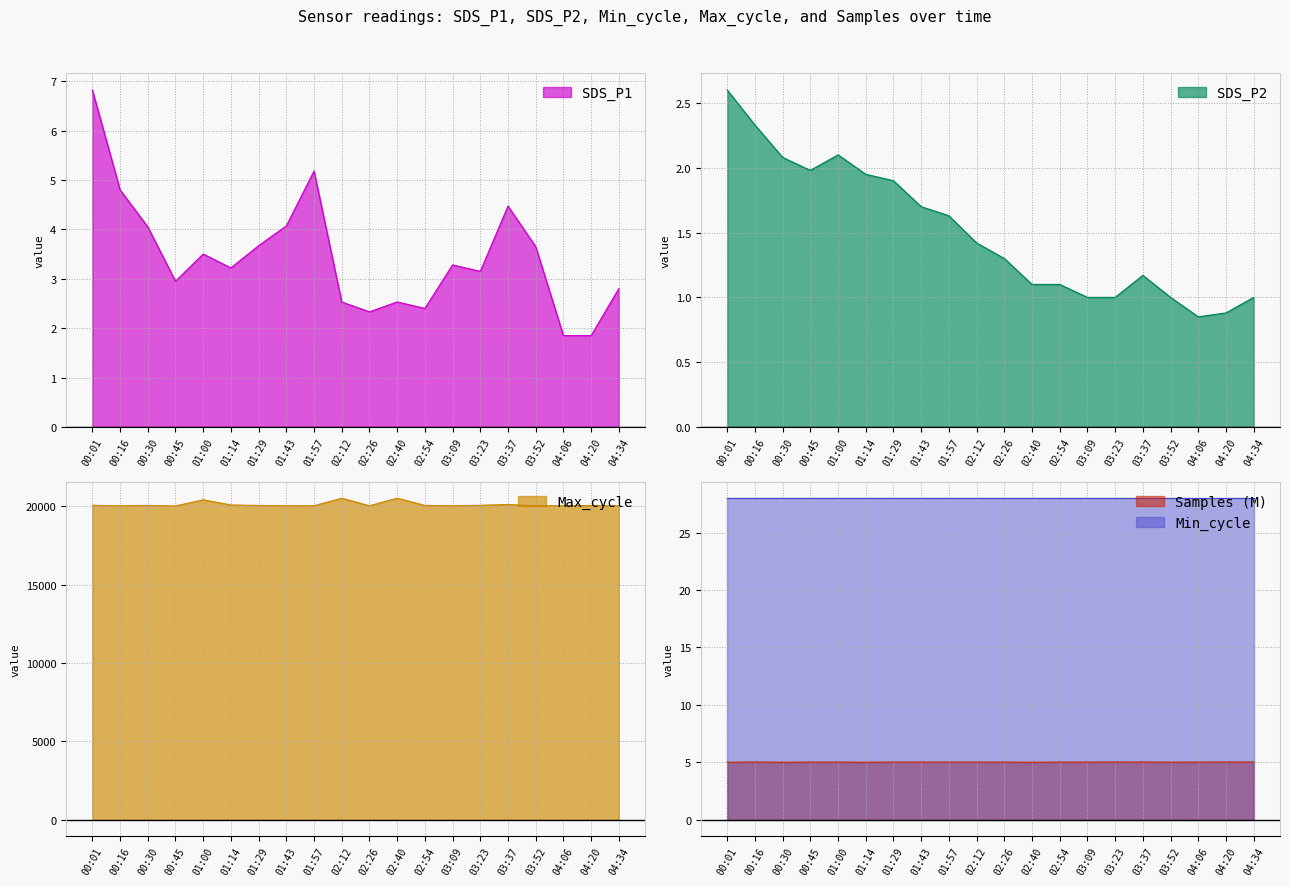

Does the chart display data point markers on the line(s)?

No